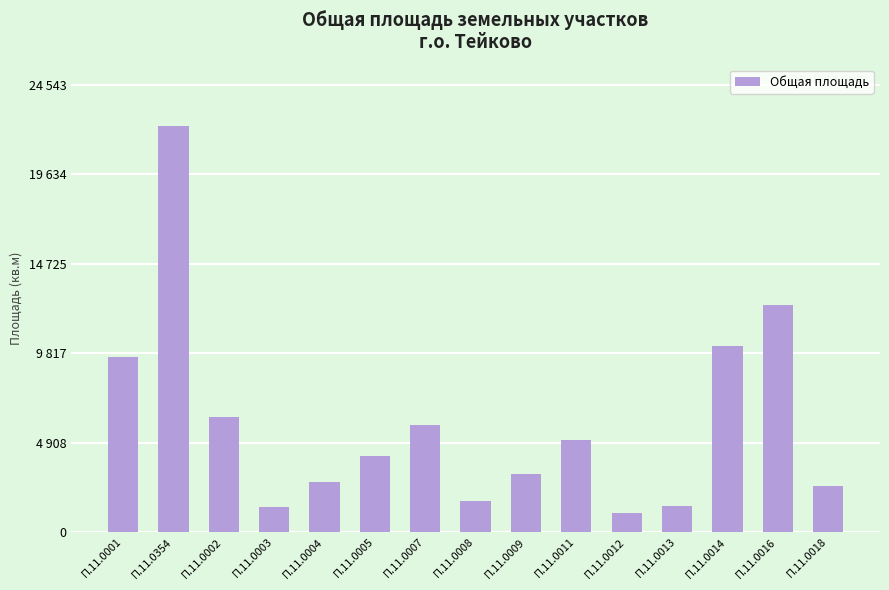

Reading right to left, list all the values displayed in this chart.

П.11.0018=2528	П.11.0016=12475	П.11.0014=10197	П.11.0013=1402	П.11.0012=1020	П.11.0011=5023	П.11.0009=3167	П.11.0008=1677	П.11.0007=5865	П.11.0005=4179	П.11.0004=2727	П.11.0003=1362	П.11.0002=6325	П.11.0354=22312	П.11.0001=9601